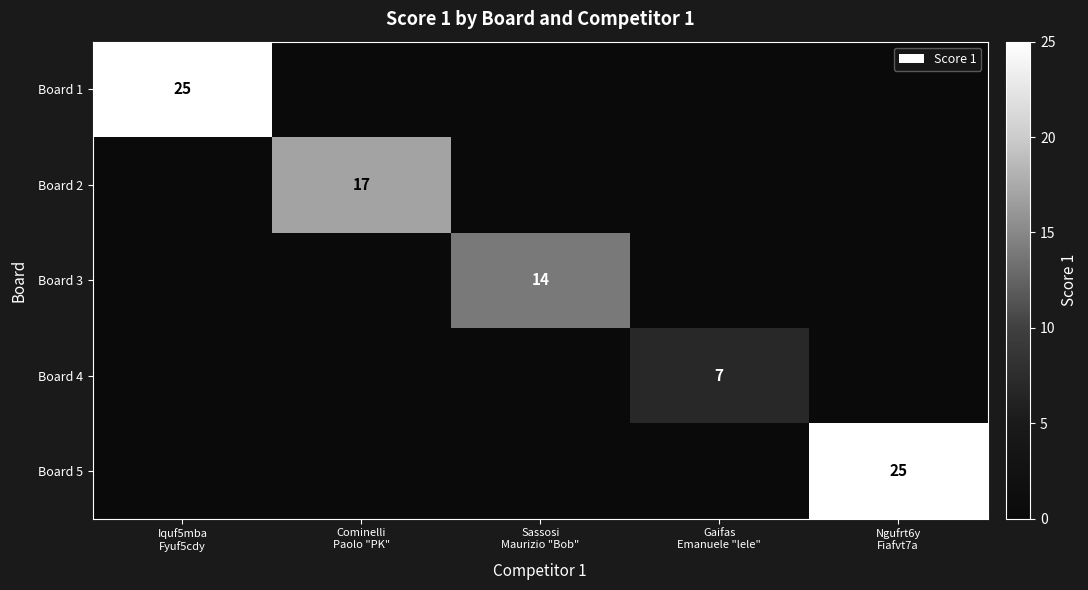

What is the sum of the Board 4 values at Sassosi Maurizio "Bob" and Gaifas Emanuele "lele"?

7